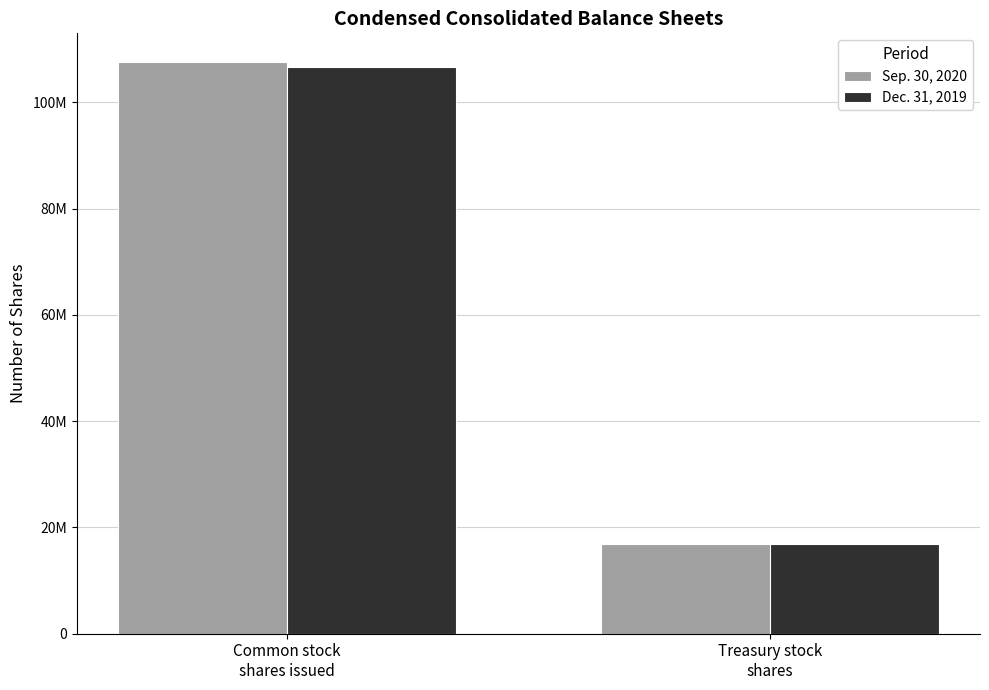

Does the chart contain stacked bars?

No